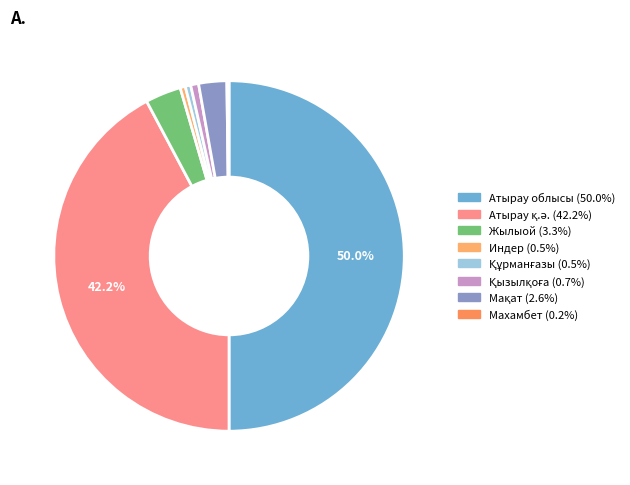

Combined, do Атырау облысы and Жылыой account for over 50%?

Yes